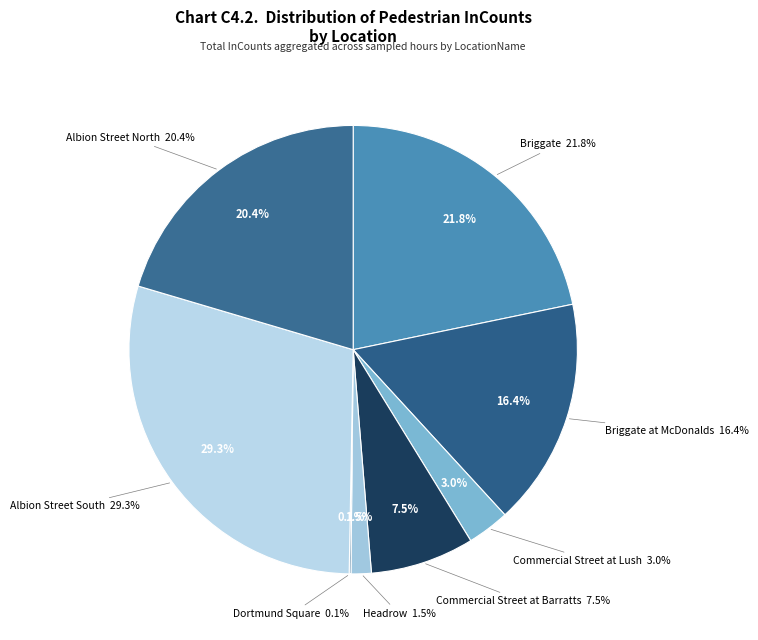

To the nearest percent, what is the difference between the Commercial Street at Barratts and Albion Street South slice percentages?

22%